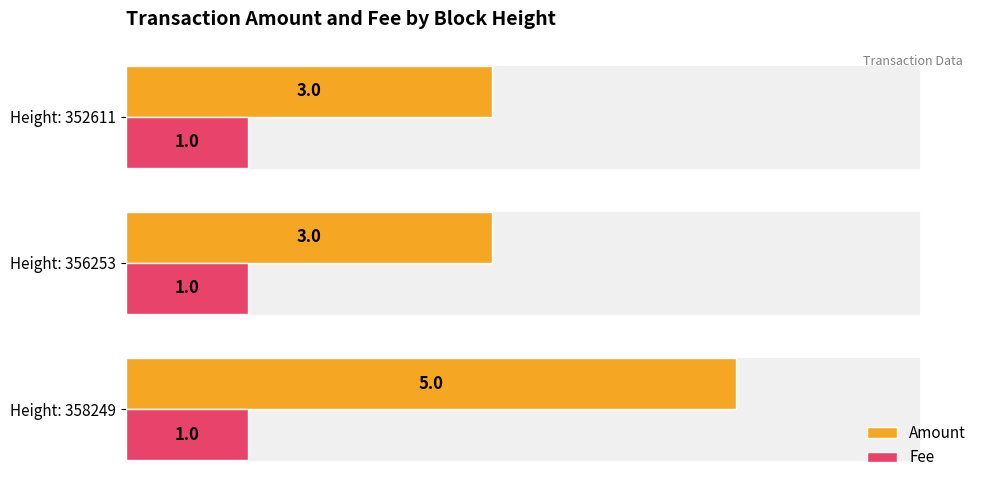

Rank the series at 0 from highest to lowest value.

Amount, Fee